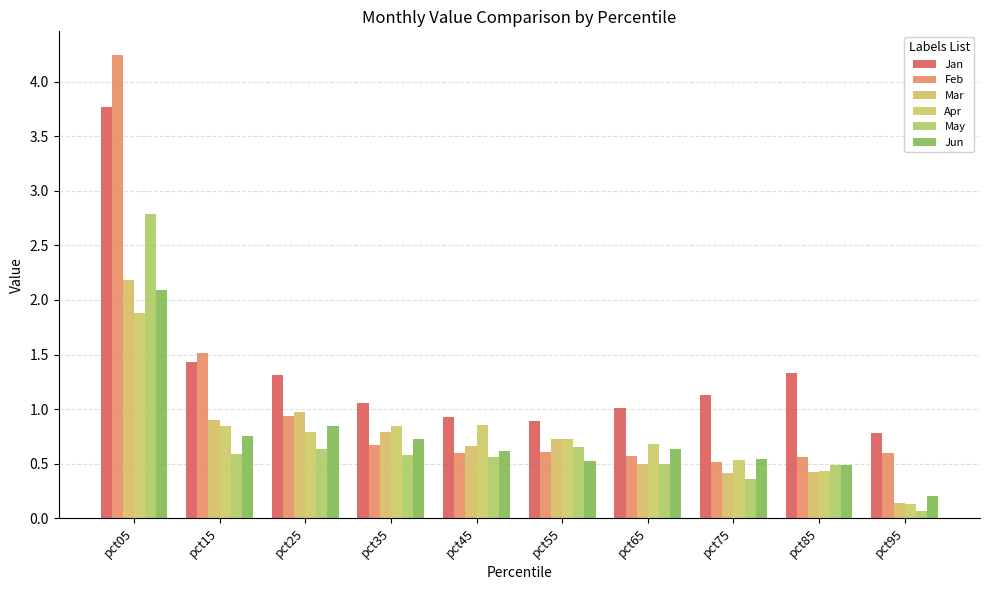

What is the total value across all series at pct25?

5.5